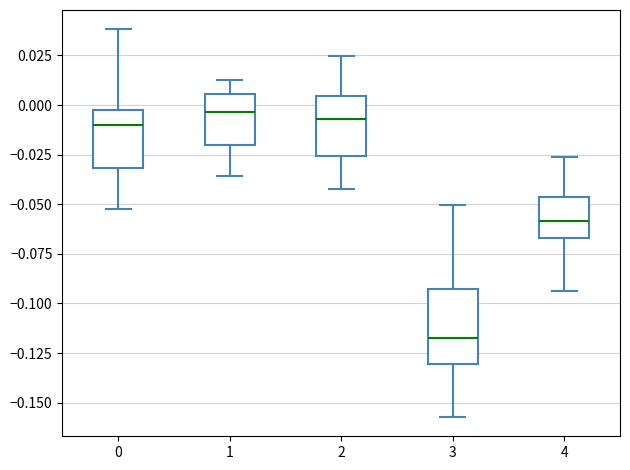

Which box has the lowest median line?

3